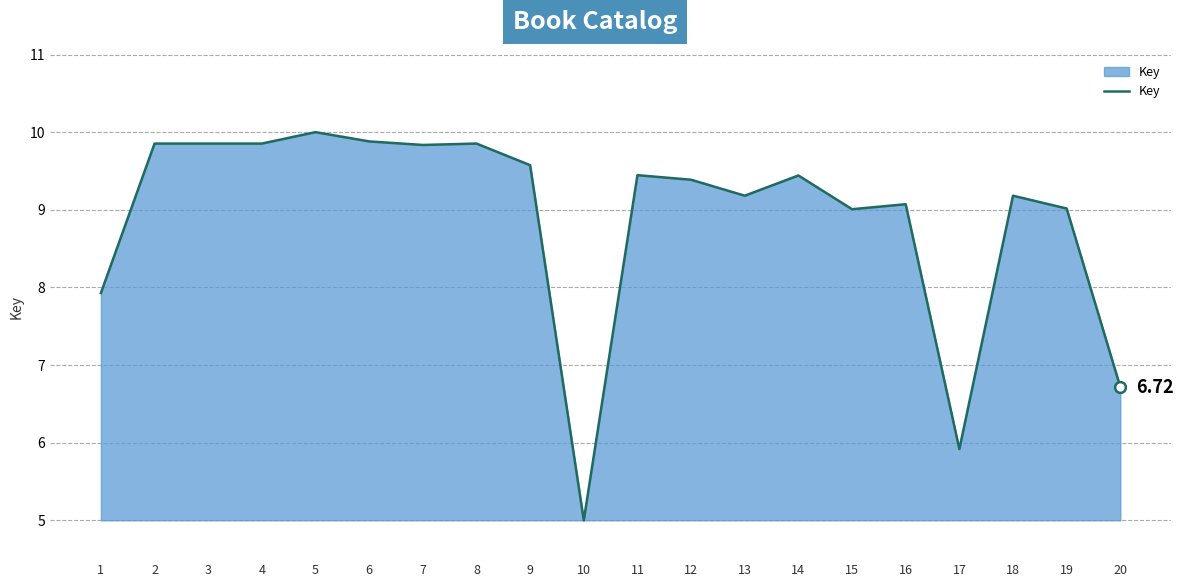

What is the change in value from 19 to 20?

-2.3